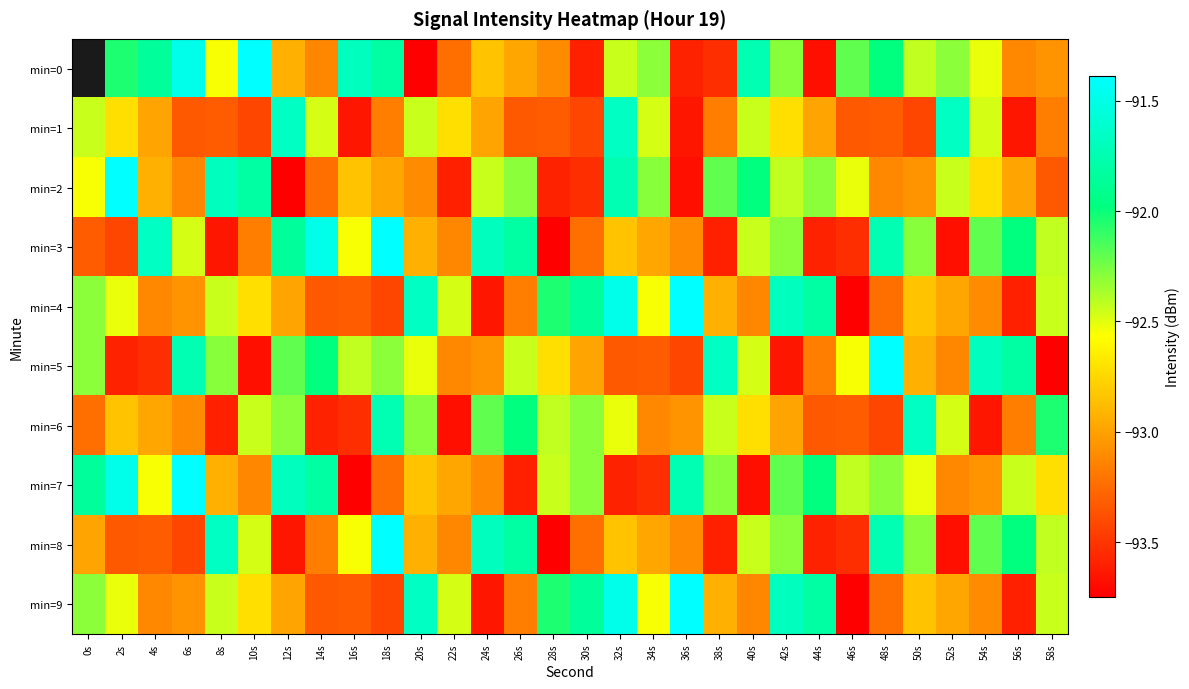

Between 16s and 10s, which is larger?

10s